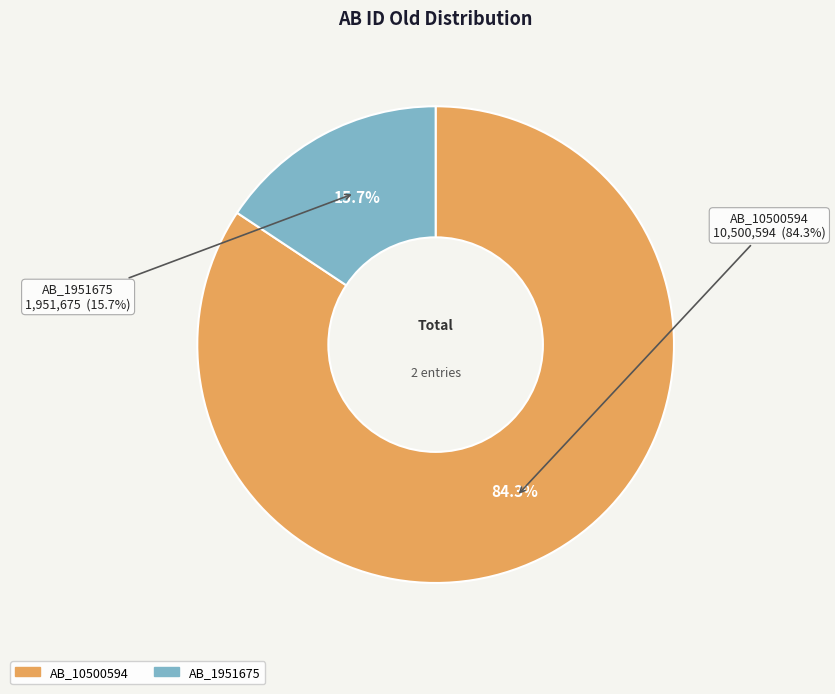

To the nearest percent, what percentage of the pie is AB_10500594?

84%